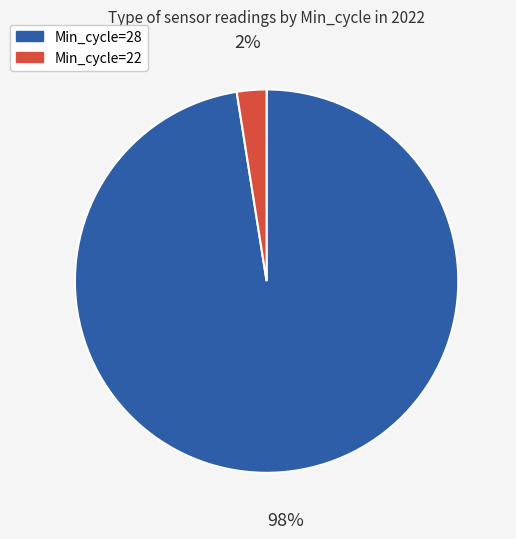

To the nearest percent, what is the average slice percentage?

50%